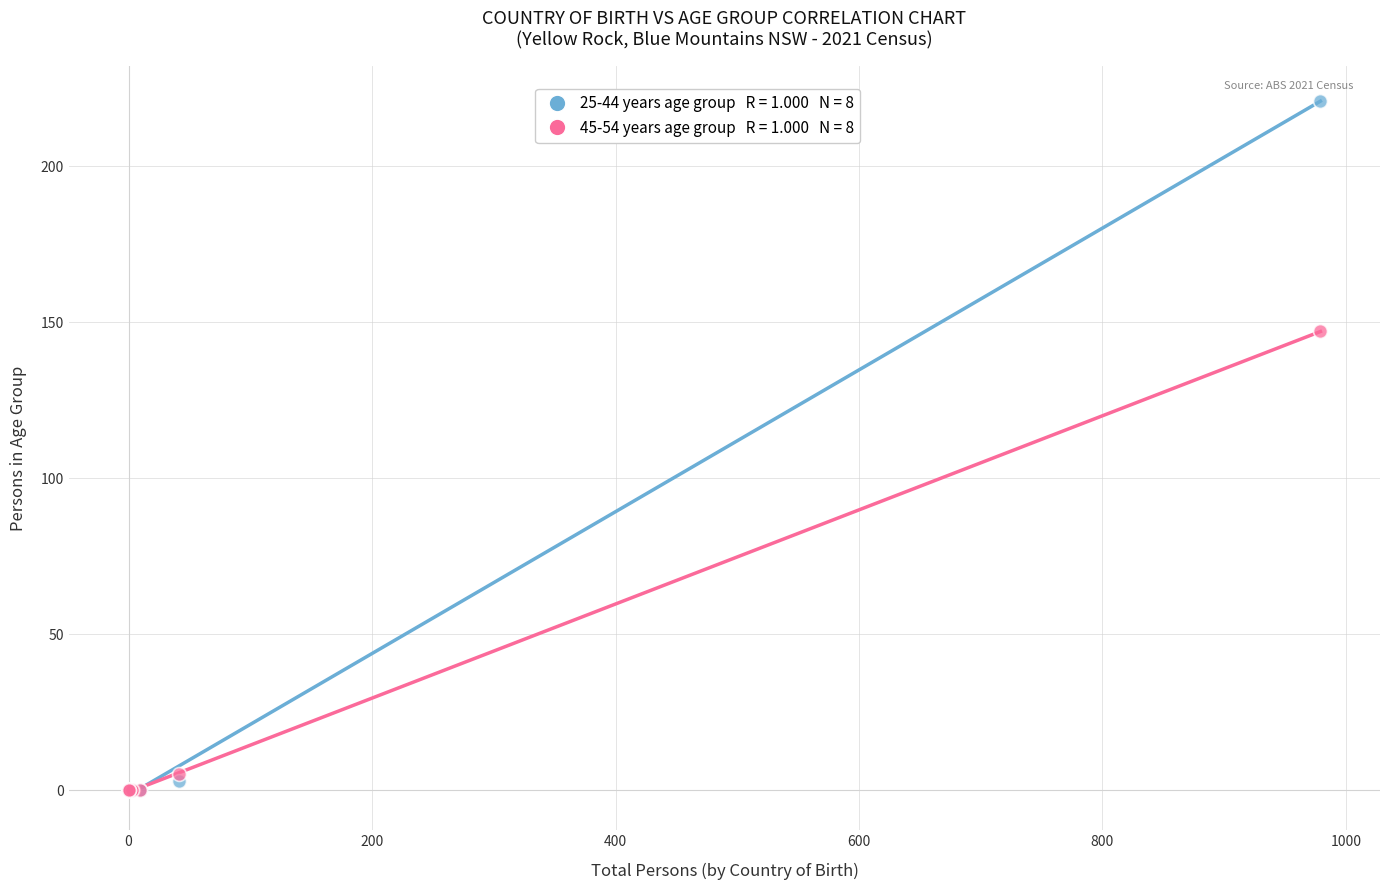

Across all series, what Y value is closest to 110?

147